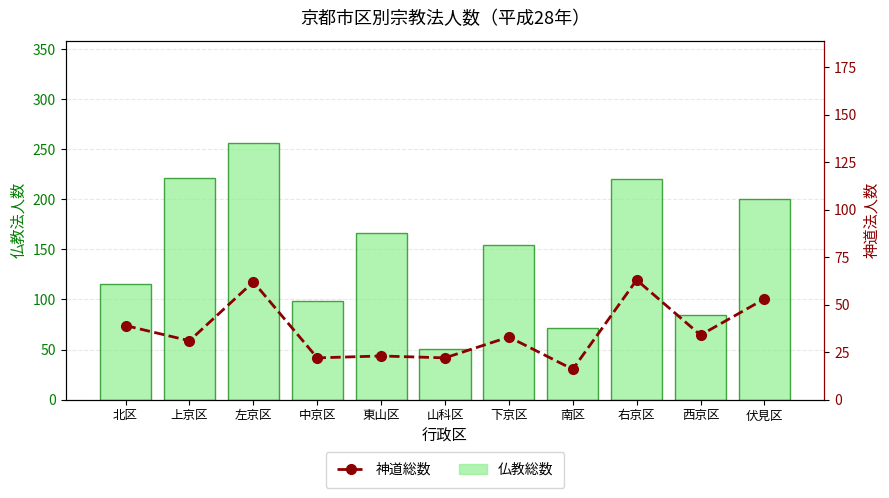

Are the bars horizontal?

No